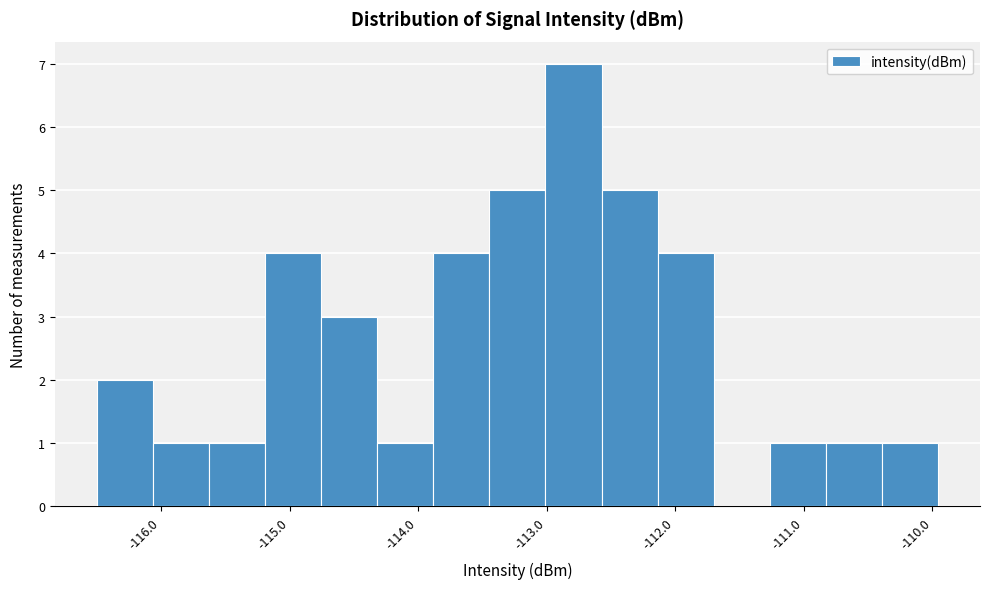

How tall is the bar that spans -112.6 to -112.1 on the x-axis? Neither the bar edges nor the heights are printed on the chart, so give them approximately, as read against the axes.

5